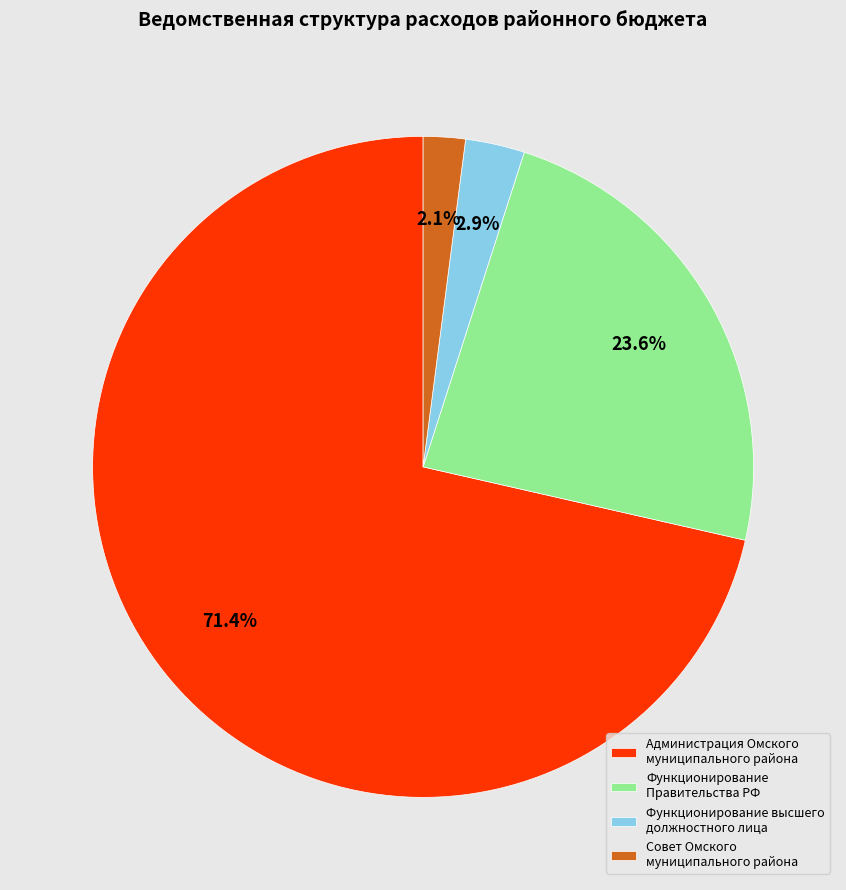

Which category has the biggest portion of the pie?

Администрация Омского муниципального района